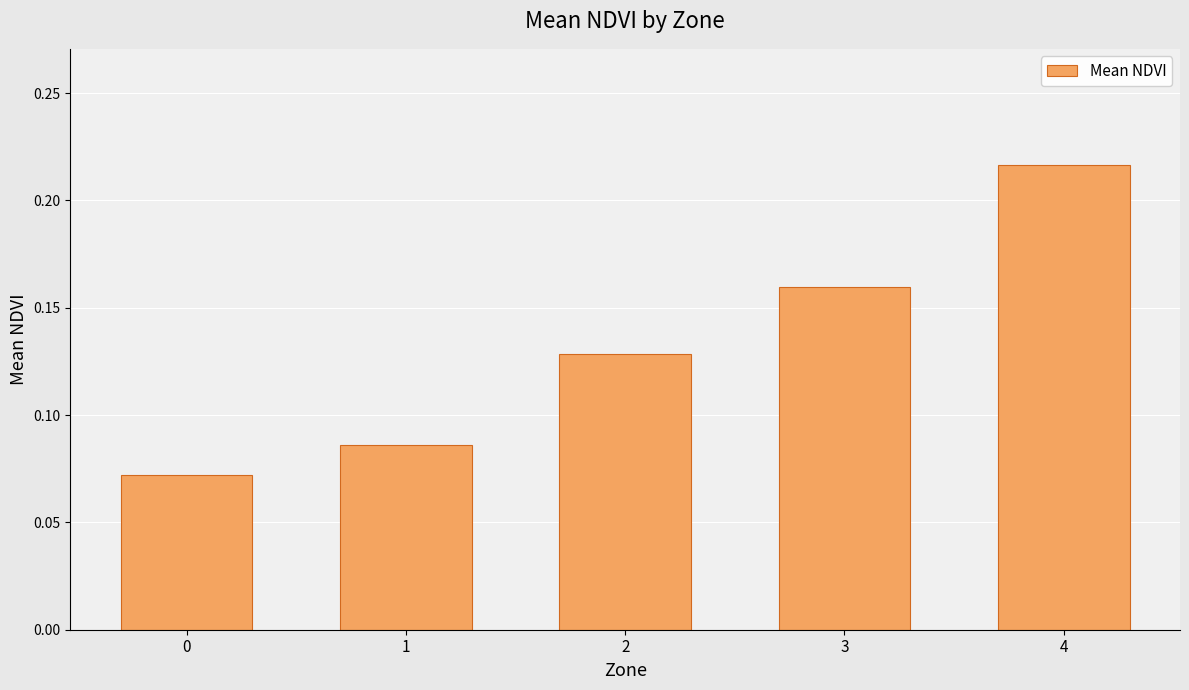

Rank the categories by value from lowest to highest.

0, 1, 2, 3, 4